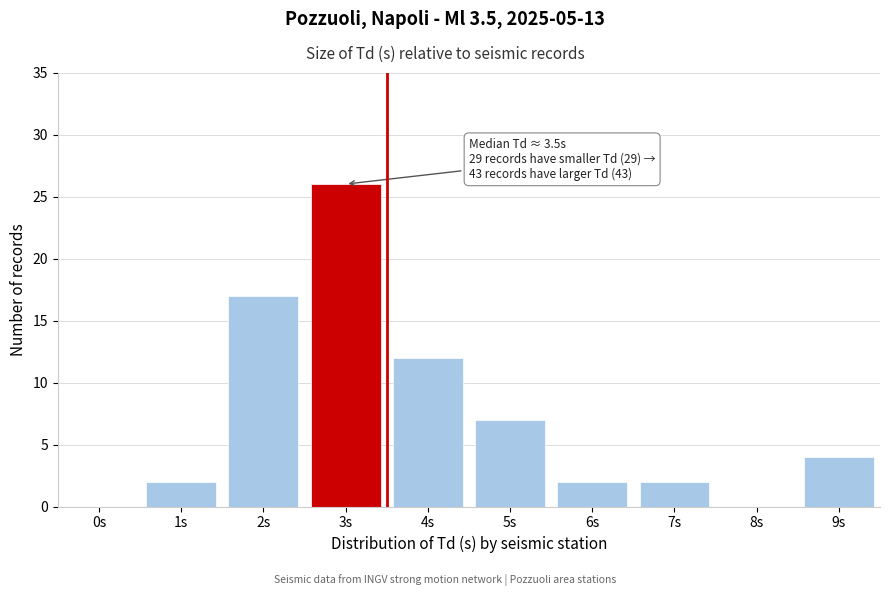

Reading left to right, extract all data points from this chart.

0s=0	1s=2	2s=17	3s=26	4s=12	5s=7	6s=2	7s=2	8s=0	9s=4